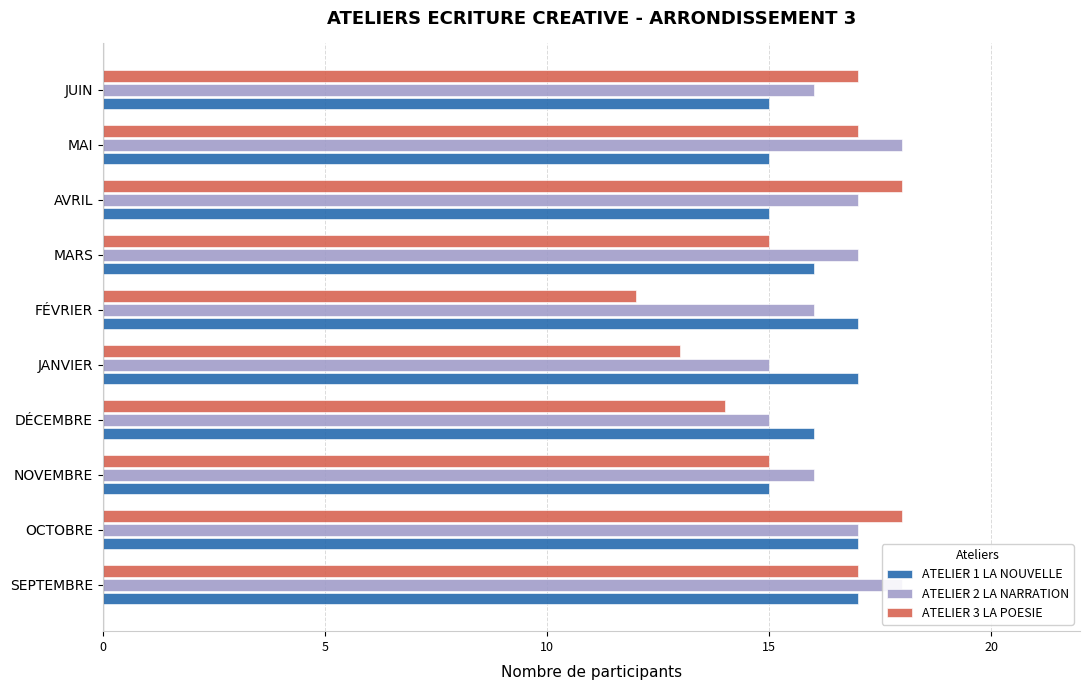

What is the smallest value displayed?

12